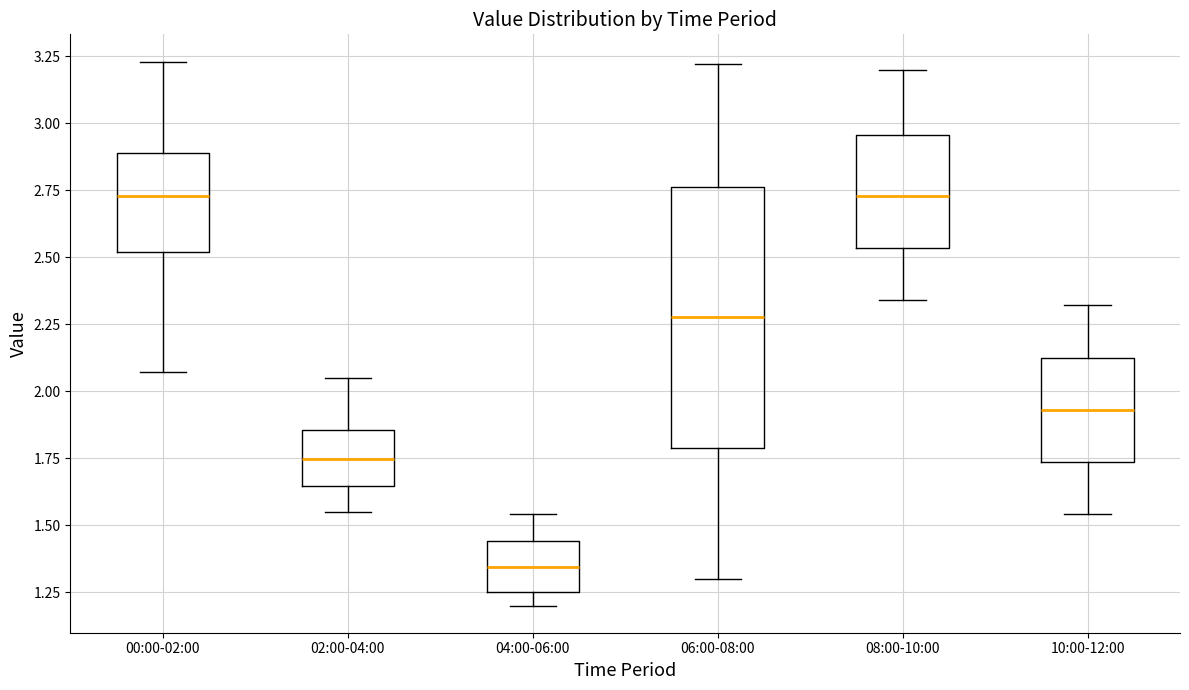

Which box is the tallest, from its lower edge to its upper edge?

06:00-08:00